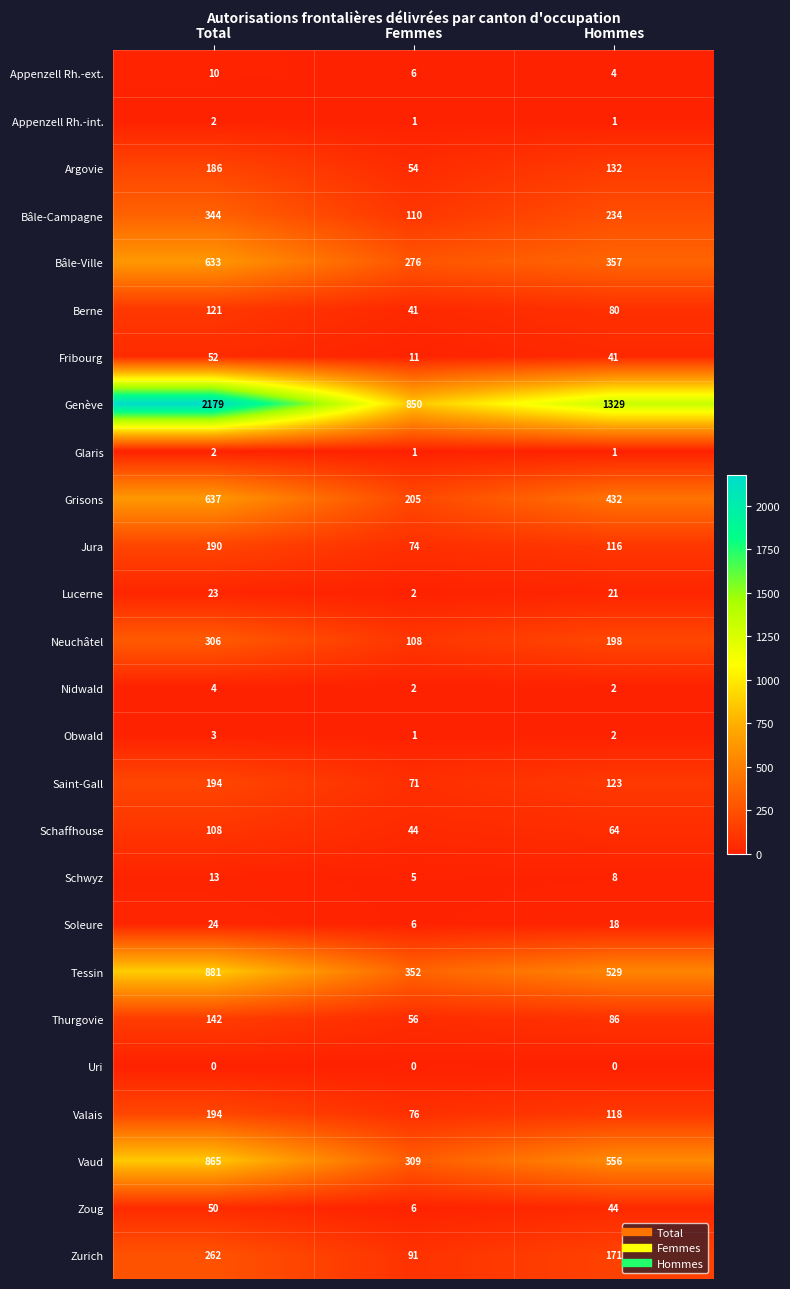

What is the total value across all series at Hommes?

4667